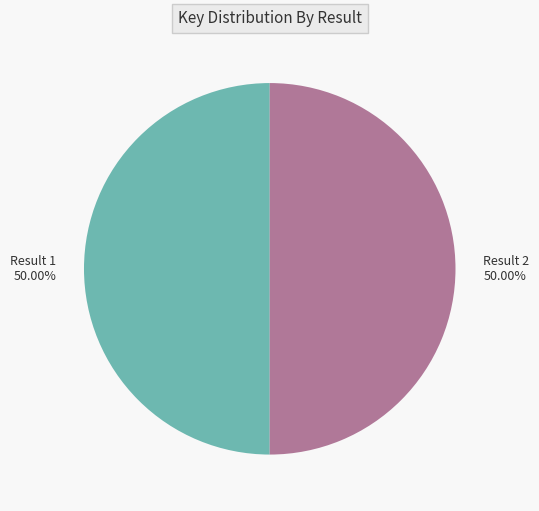

Is the sum of Result 1 50.00% and Result 2 50.00% greater than half?

Yes